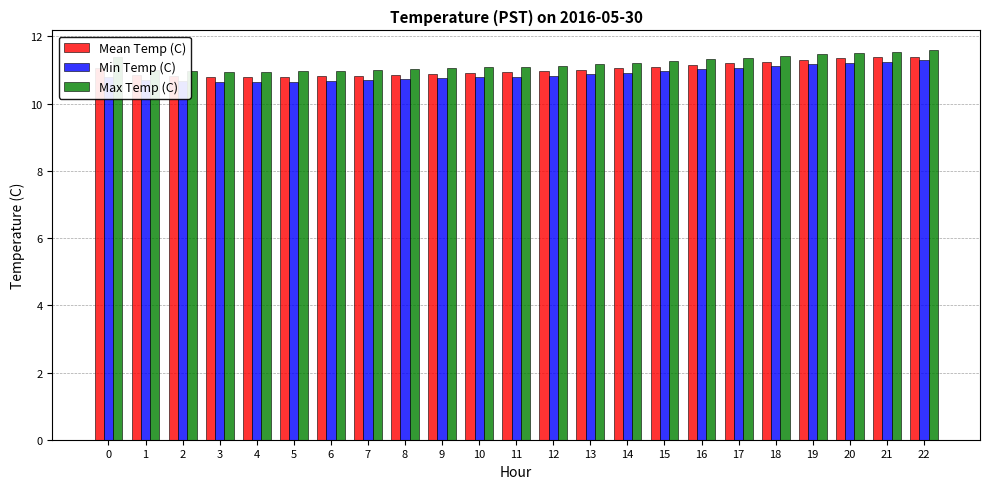

What is the sum of the Min Temp (C) values at 10 and 17?

21.9